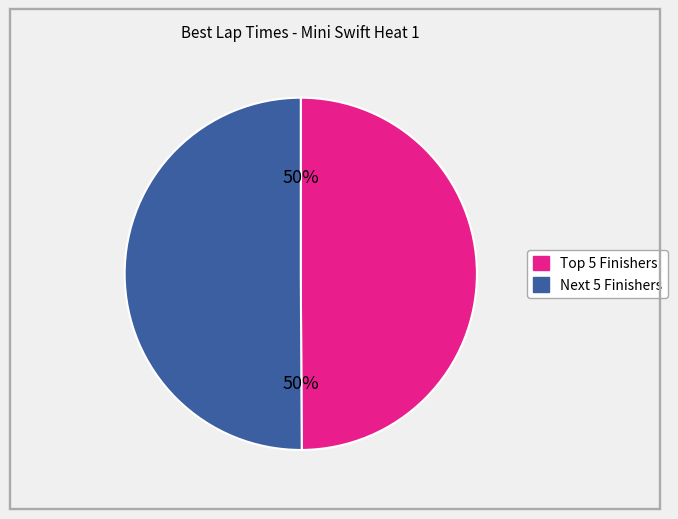

How many slices are in this pie chart?

2